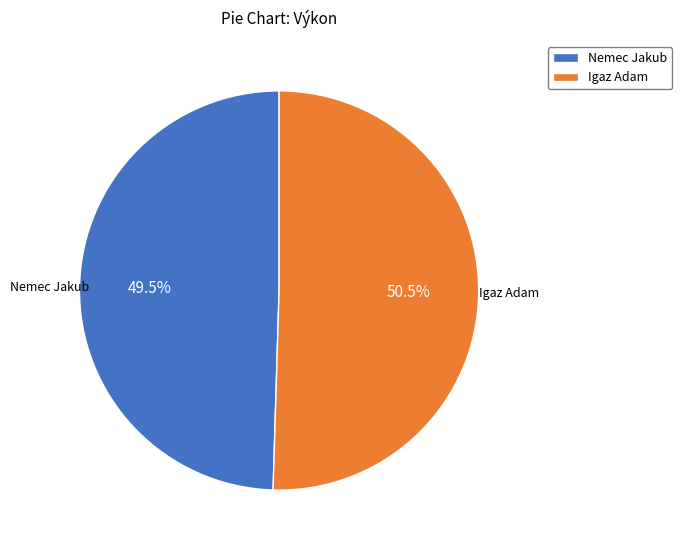

Rank the categories by value from lowest to highest.

Nemec Jakub, Igaz Adam